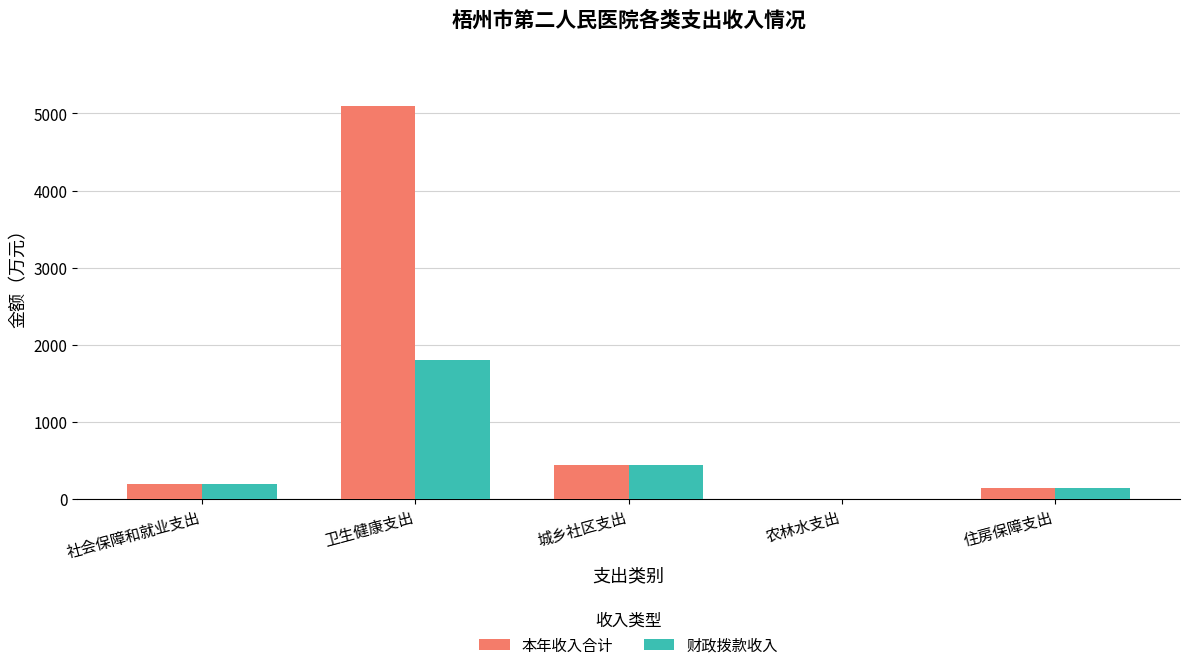

At which label does 财政拨款收入 reach its peak?

卫生健康支出